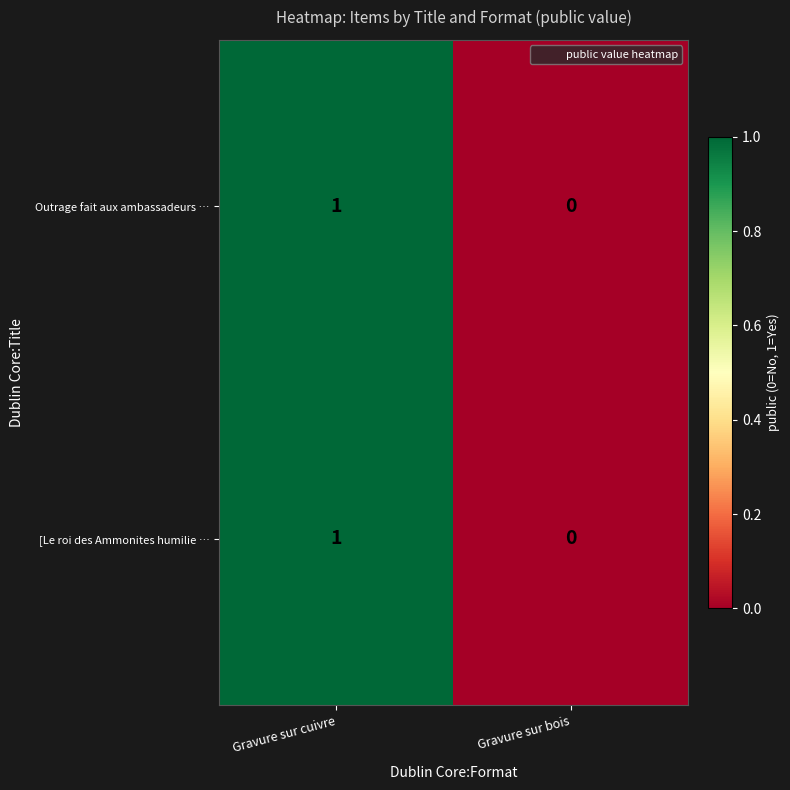

At which category is the sum across all series the highest?

Gravure sur cuivre